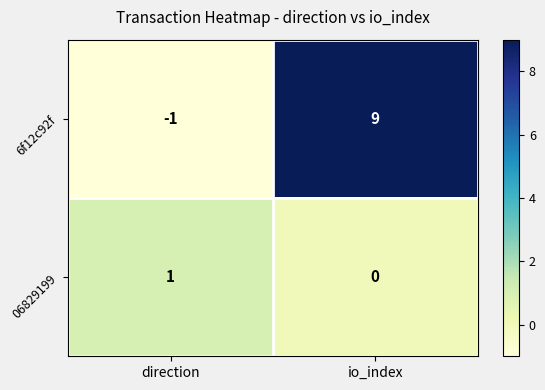

Reading left to right, transcribe all the data shown in this chart.

6f12c92f: direction=-1	io_index=9
06829199: direction=1	io_index=0